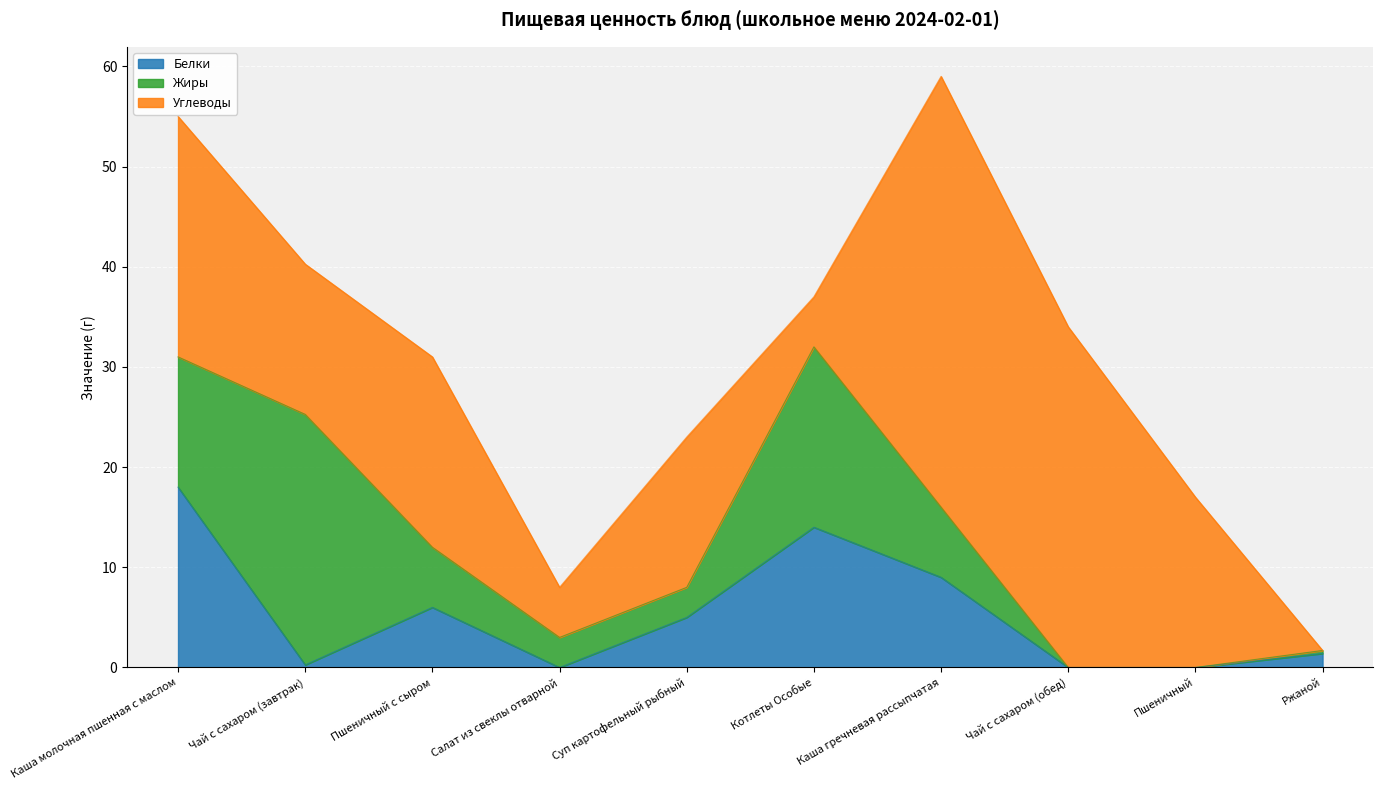

What is the difference between the maximum and minimum values in the Углеводы series?

43.0